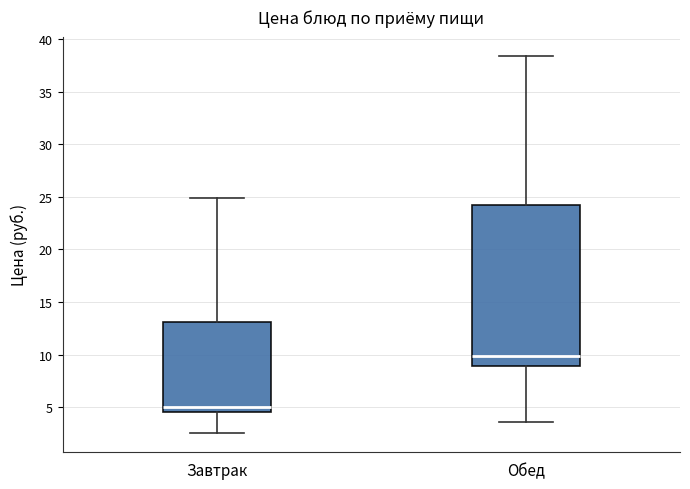

Where is the upper edge of the box for Завтрак on the y-axis? The values are not printed on the chart, so give them approximately, as read against the axis.

13.0